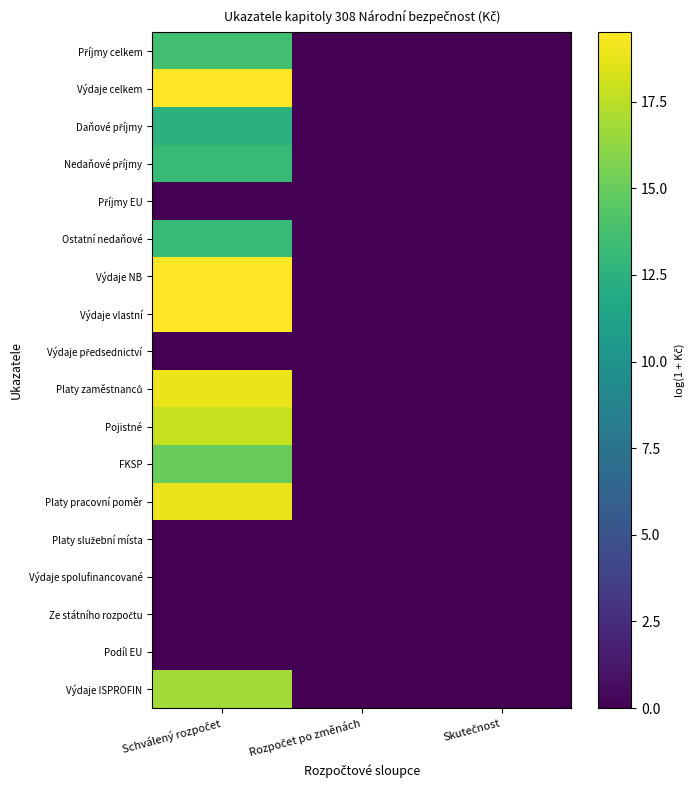

At which category is the sum across all series the highest?

Schválený rozpočet